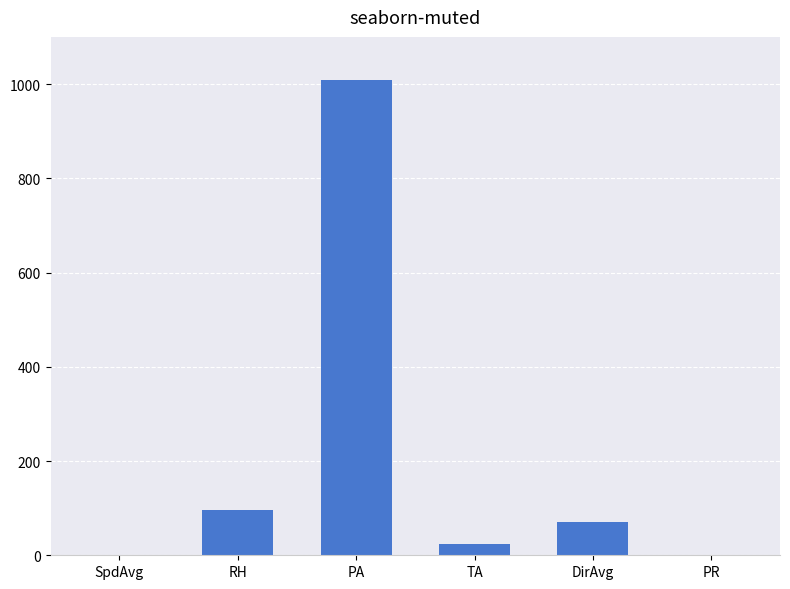

Count the number of values greater than 71.

3